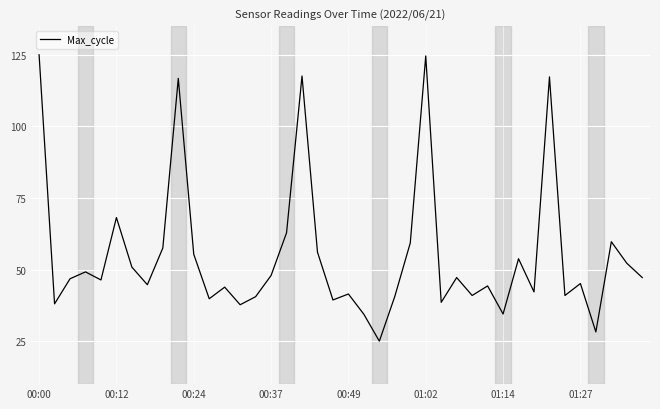

What is the smallest value displayed?

25.0